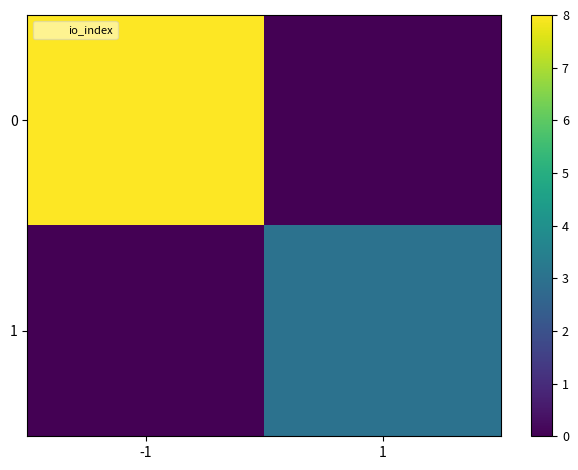

Reading left to right, transcribe all the data shown in this chart.

0: -1=8	1=0
1: -1=0	1=3